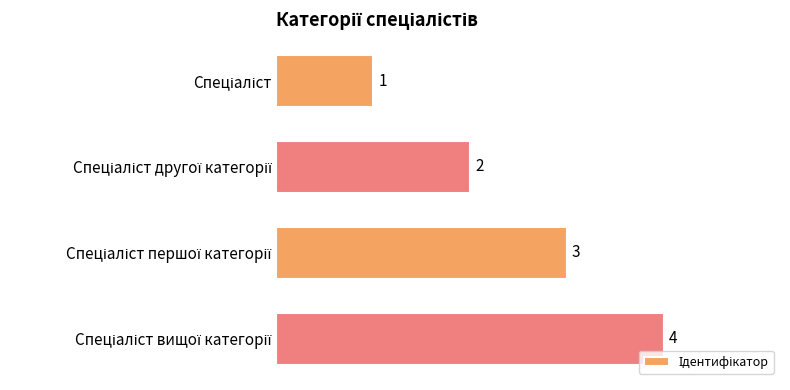

What is the maximum value shown in the chart?

4